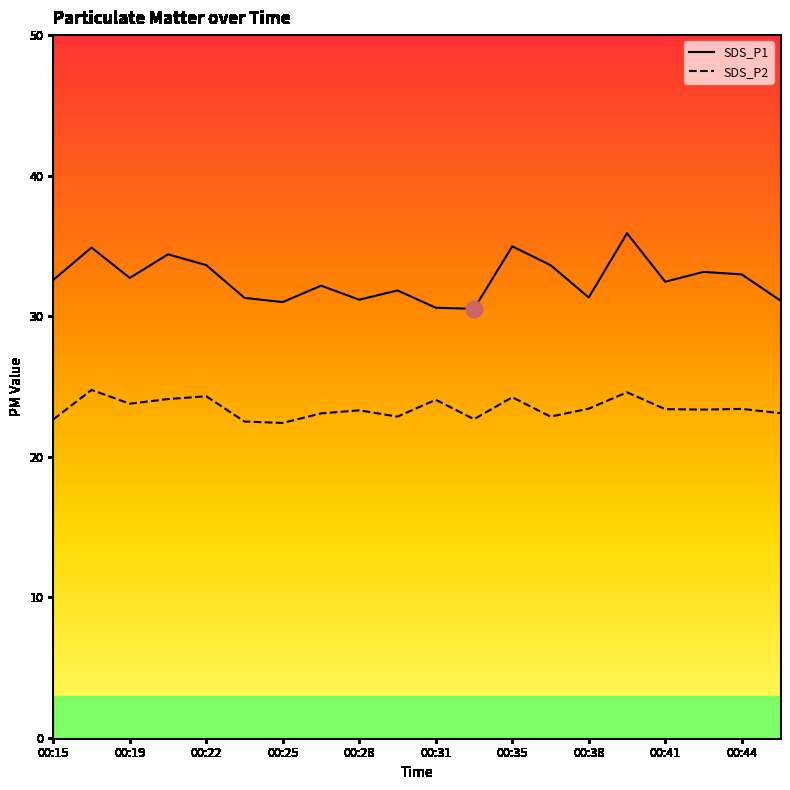

True or false: SDS_P2 and SDS_P1 intersect in this chart.

False